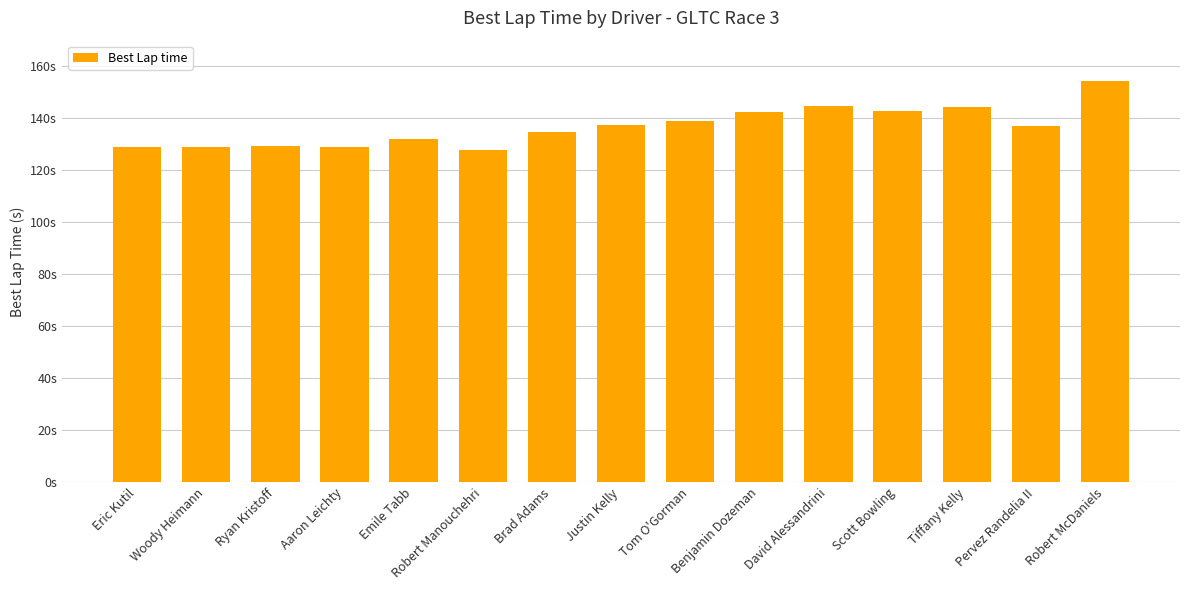

Are the bars horizontal?

No